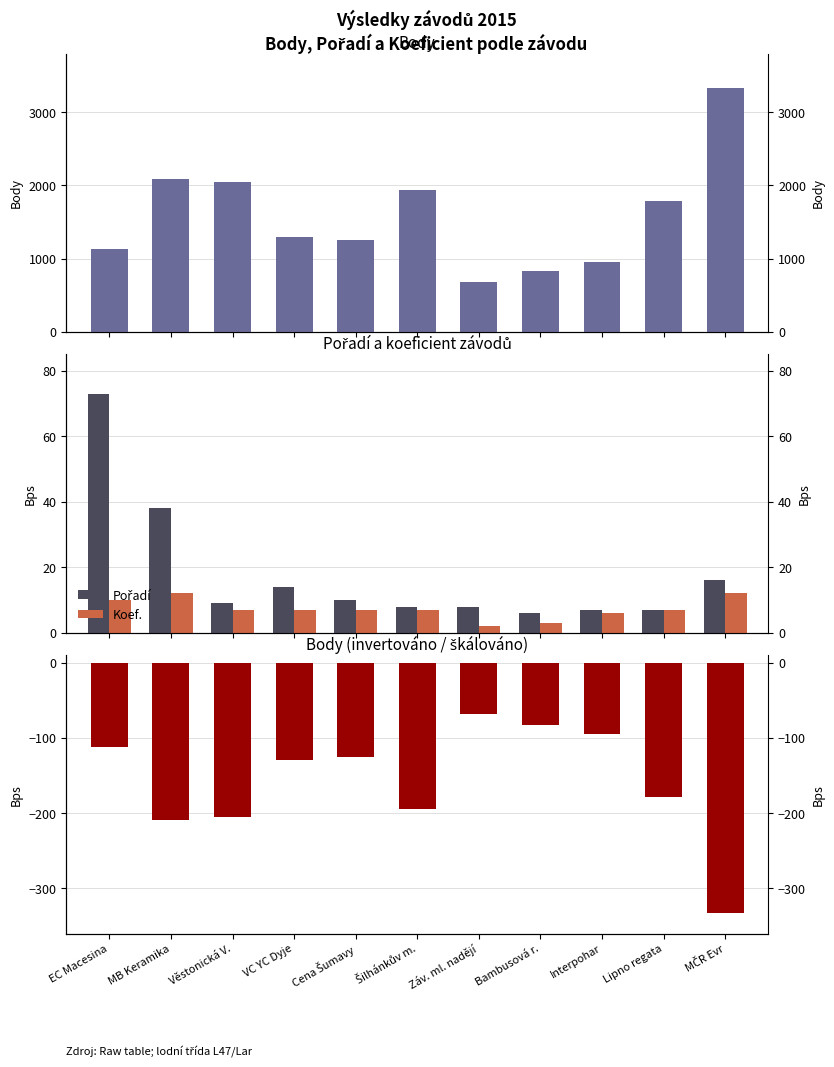

What is the value of the Body bar at the 7th from the left?

688.0